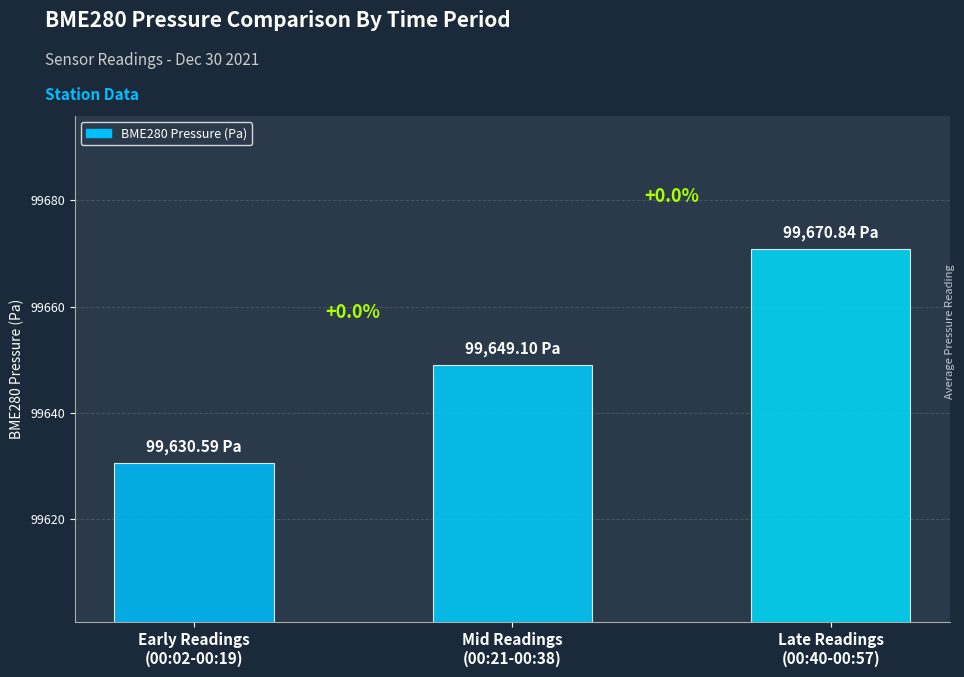

How many bars are there in total?

3